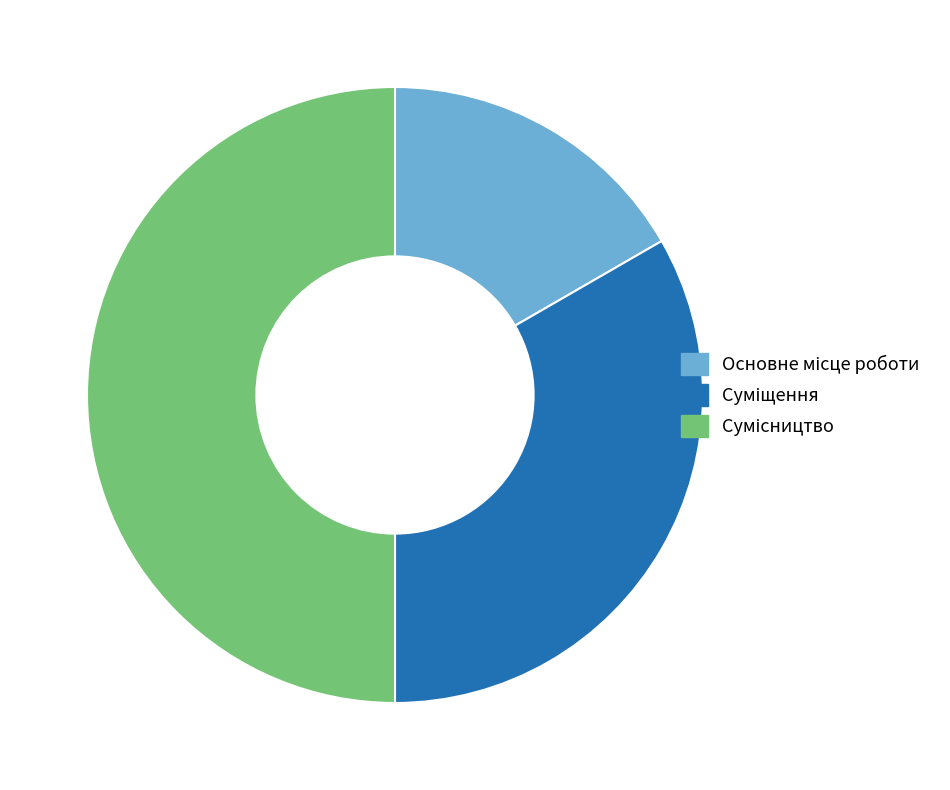

Between Суміщення and Сумісництво, which is larger?

Сумісництво